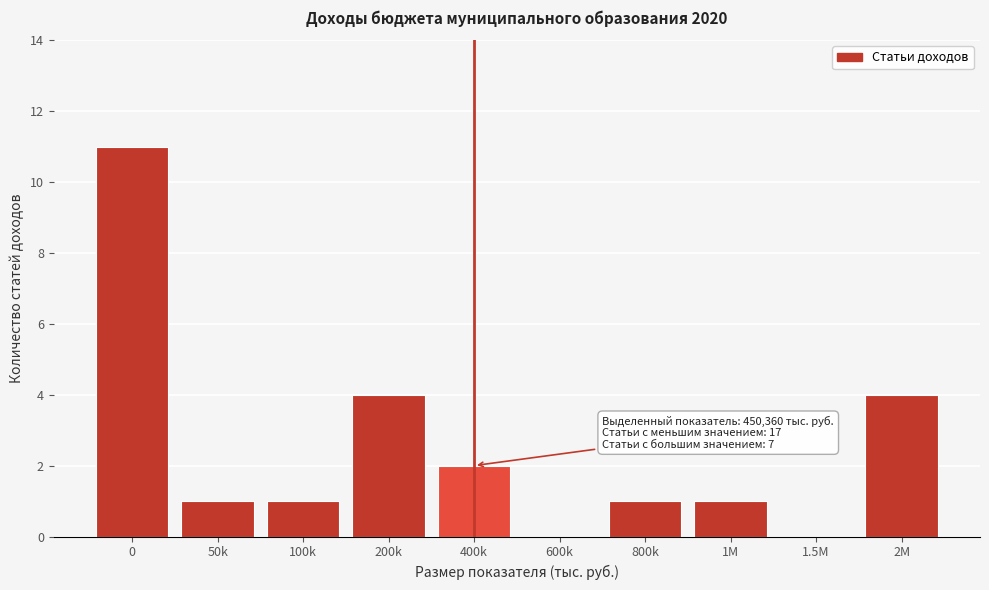

Reading left to right, list all the values displayed in this chart.

0=11	50k=1	100k=1	200k=4	400k=2	600k=0	800k=1	1M=1	1.5M=0	2M=4